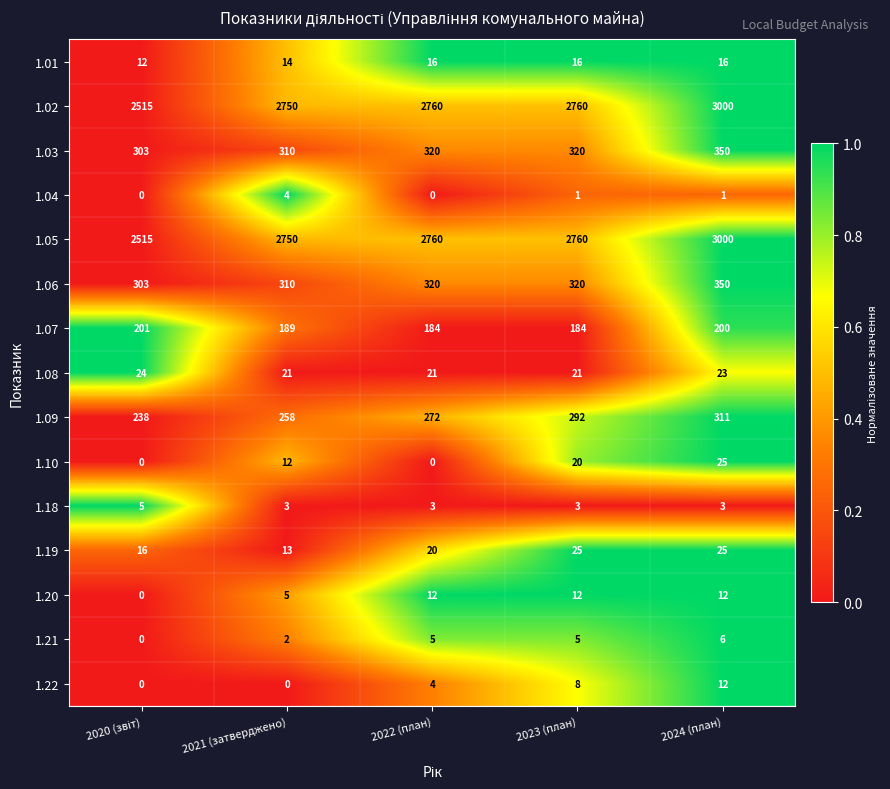

What is the average value of the 1.07 series?

192